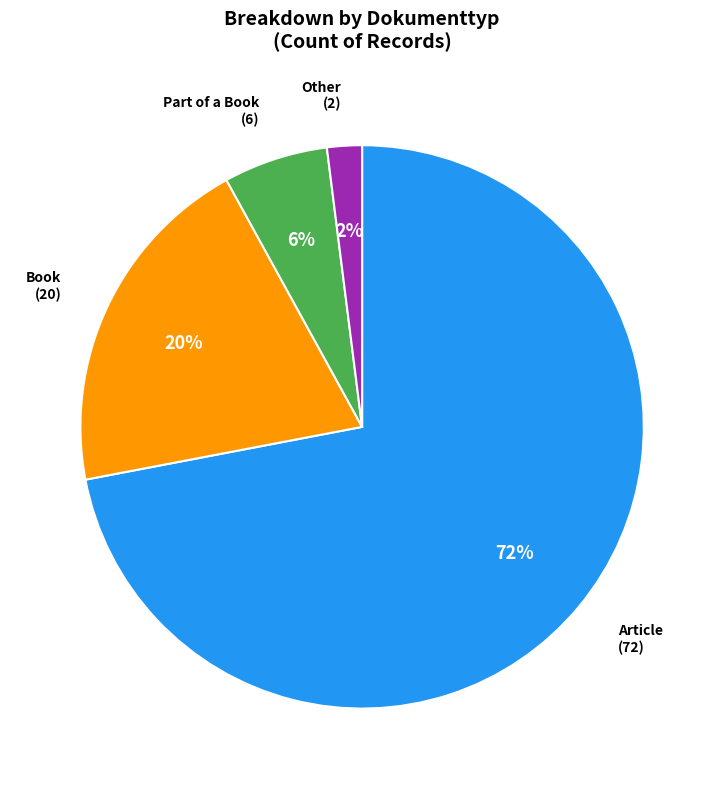

To the nearest percent, what portion does Part of a Book represent?

6%